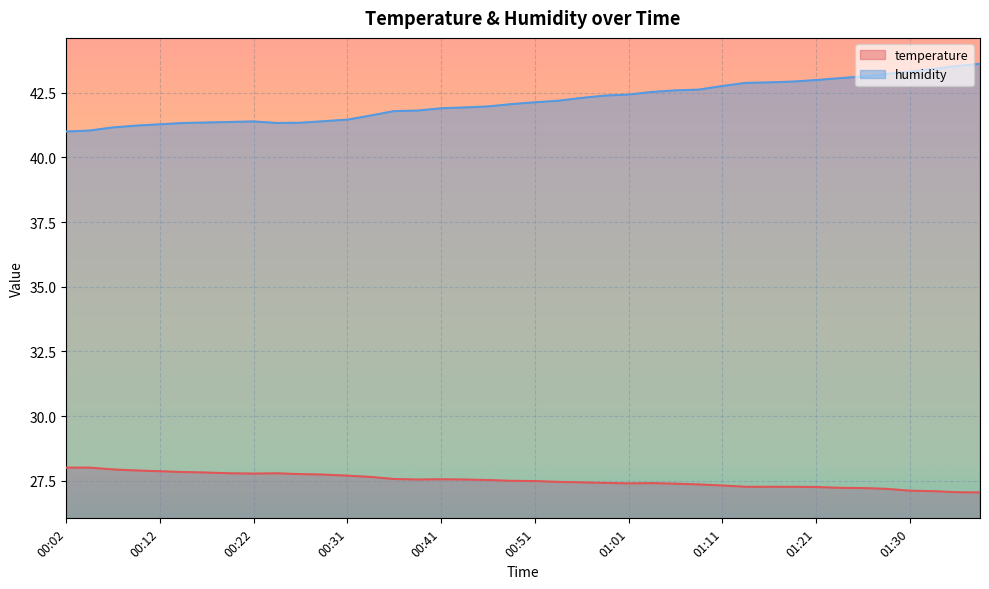

What is the difference between the temperature values at 01:13 and 00:34?

0.4